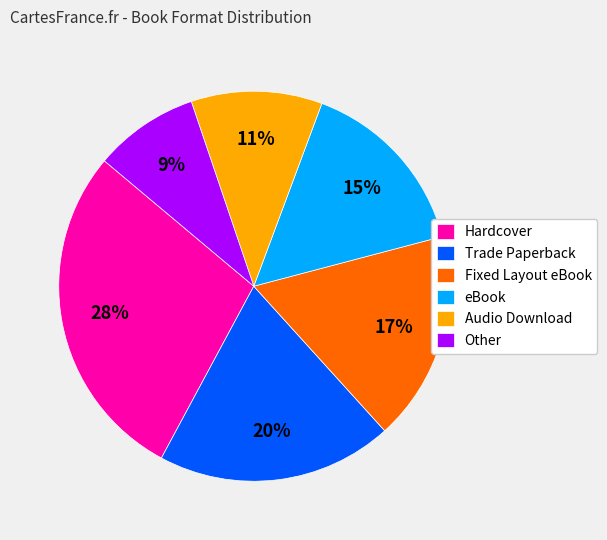

Which slice is the largest?

Hardcover